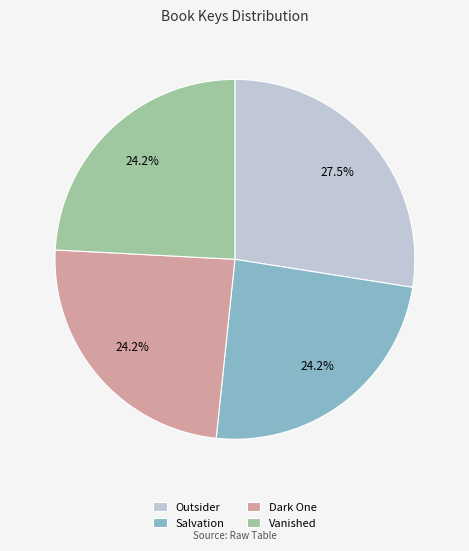

Is it true that Dark One is 24% of the pie?

True